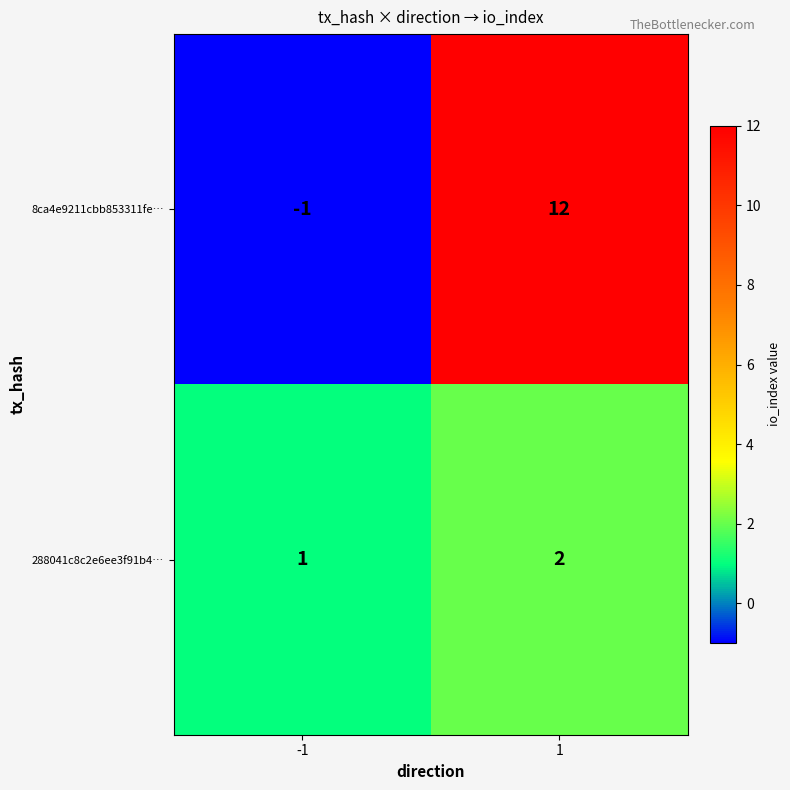

Read the 8ca4e9211cbb853311fe… value at 1.

12